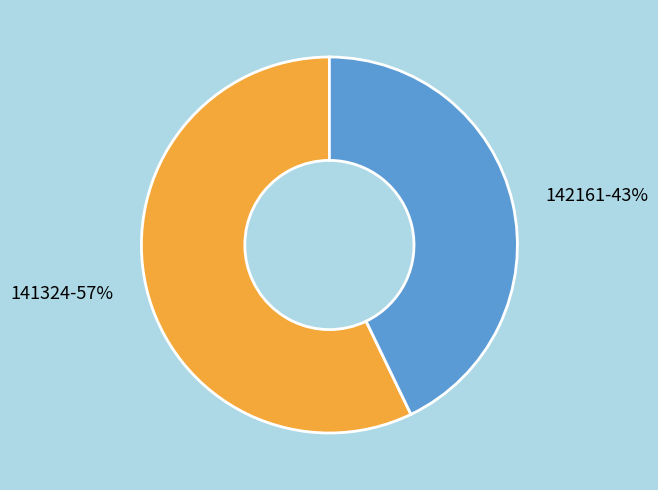

How many segments does this pie chart have?

2